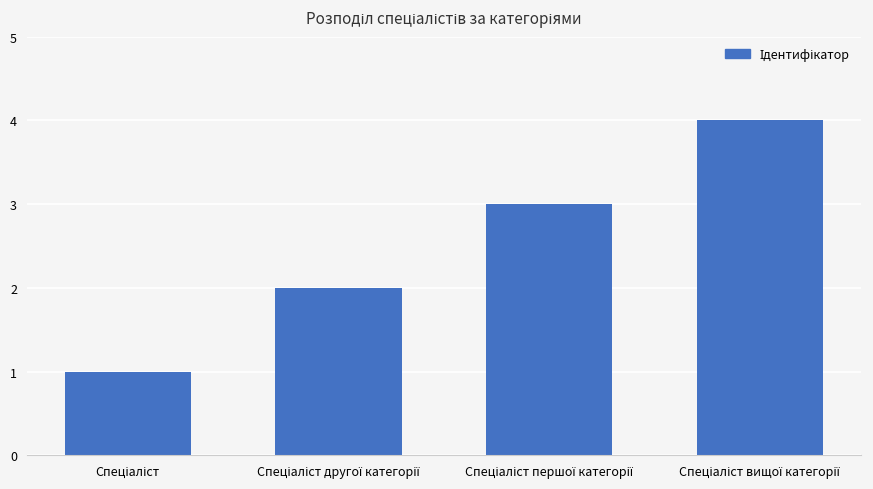

What is the sum of all values?

10